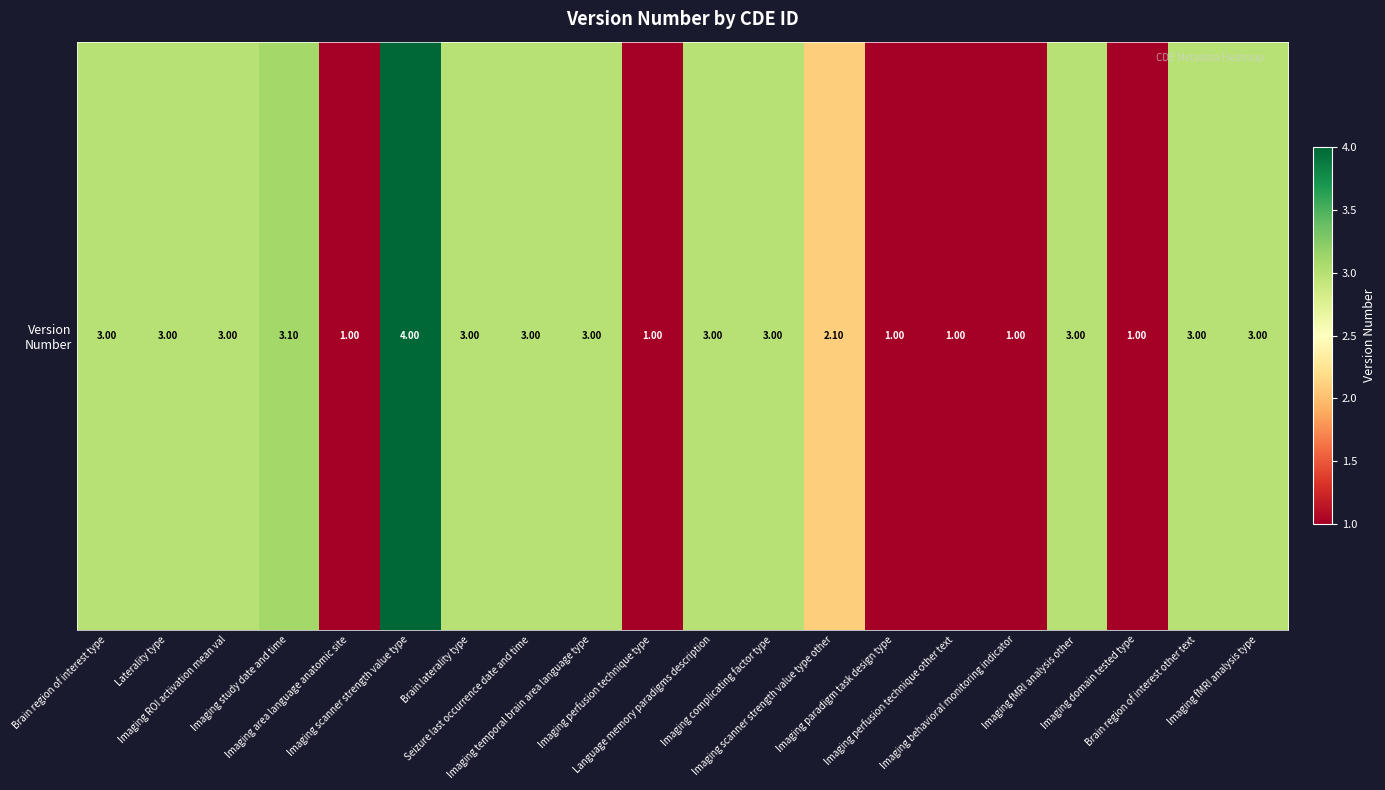

What is the difference between the maximum and minimum values?

3.0